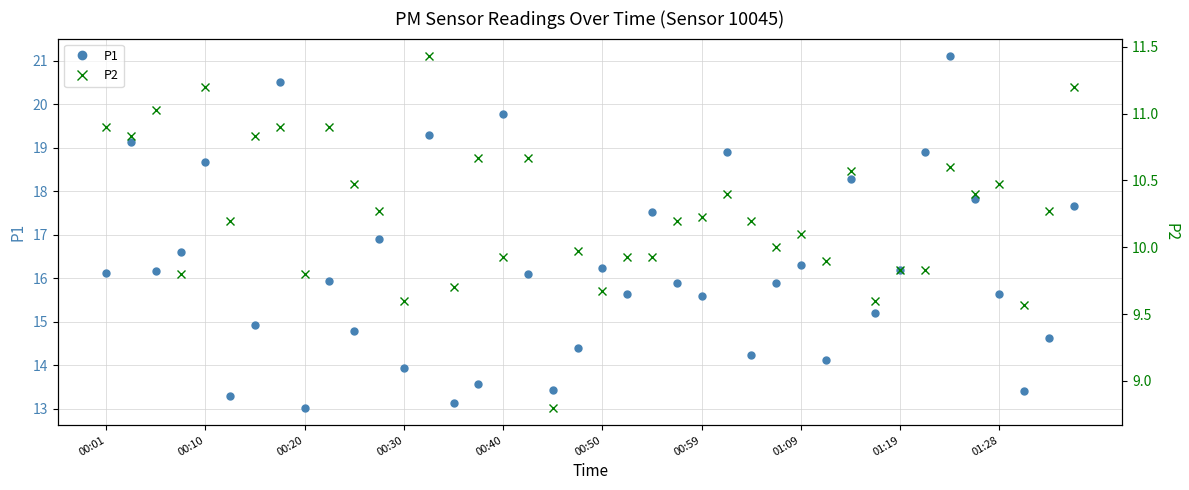

True or false: P1 has more than 2 points higher than both neighbors.

True